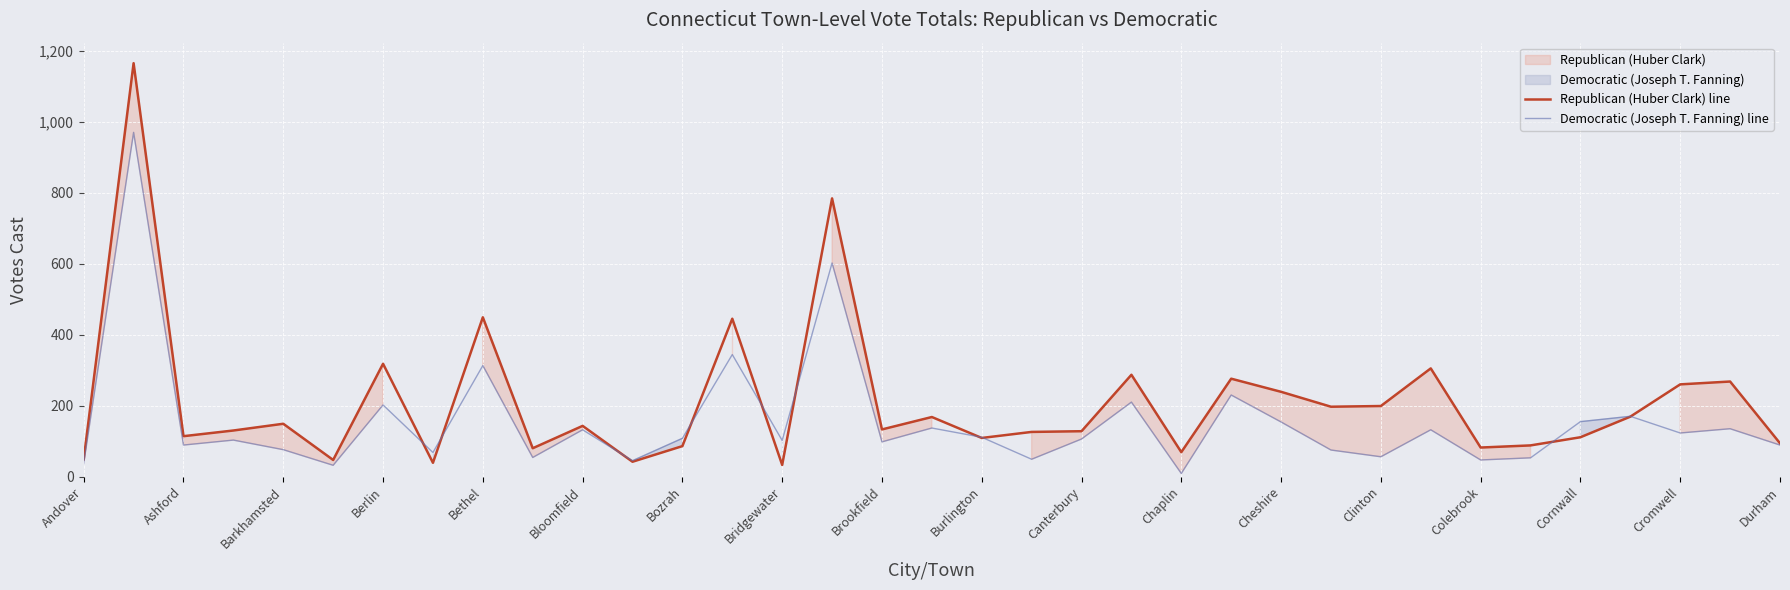

What is the highest value of the Democratic (Joseph T. Fanning) line series?

970